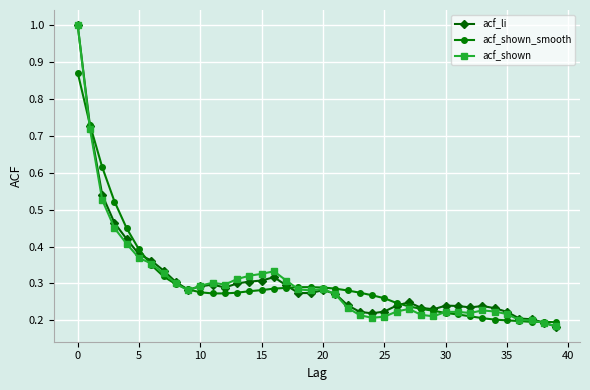

What is the maximum value shown in the chart?

1.0